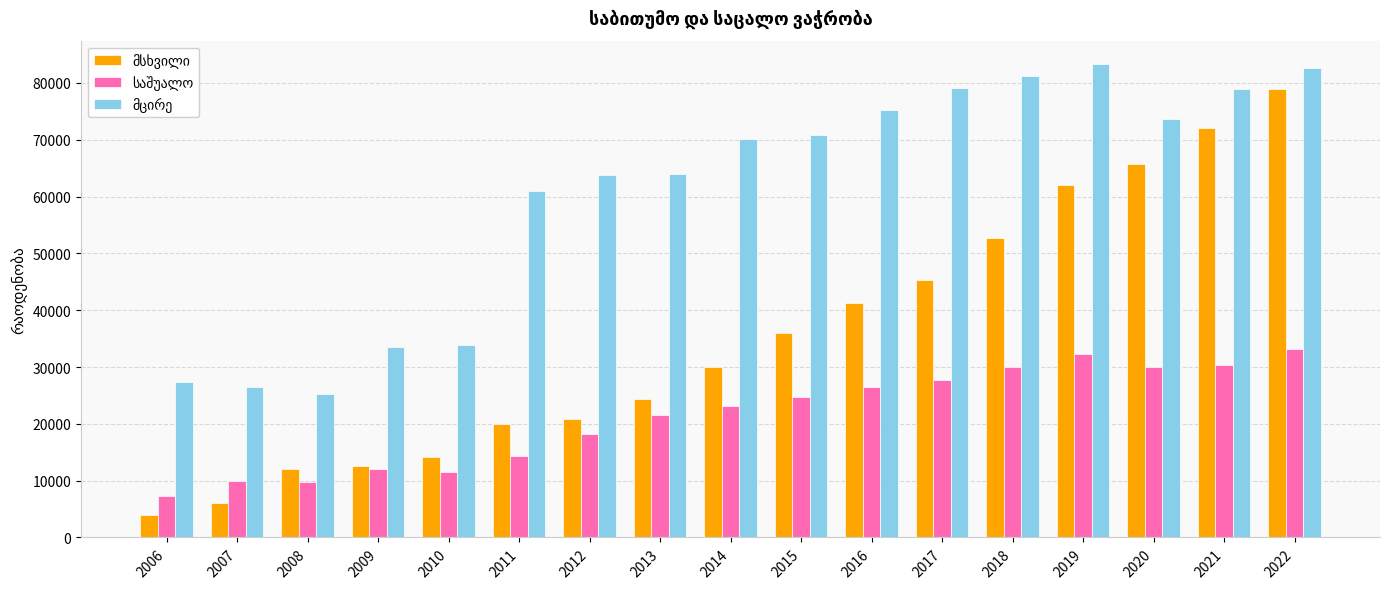

Count the number of categories in the chart.

17